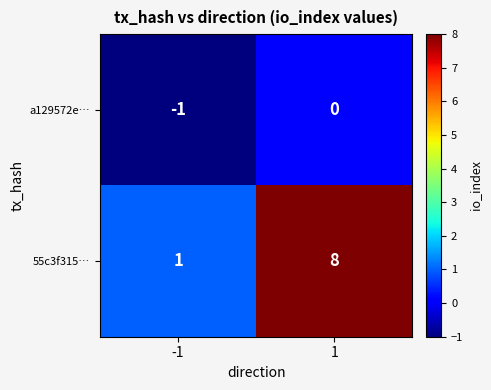

Count the number of categories in the chart.

2